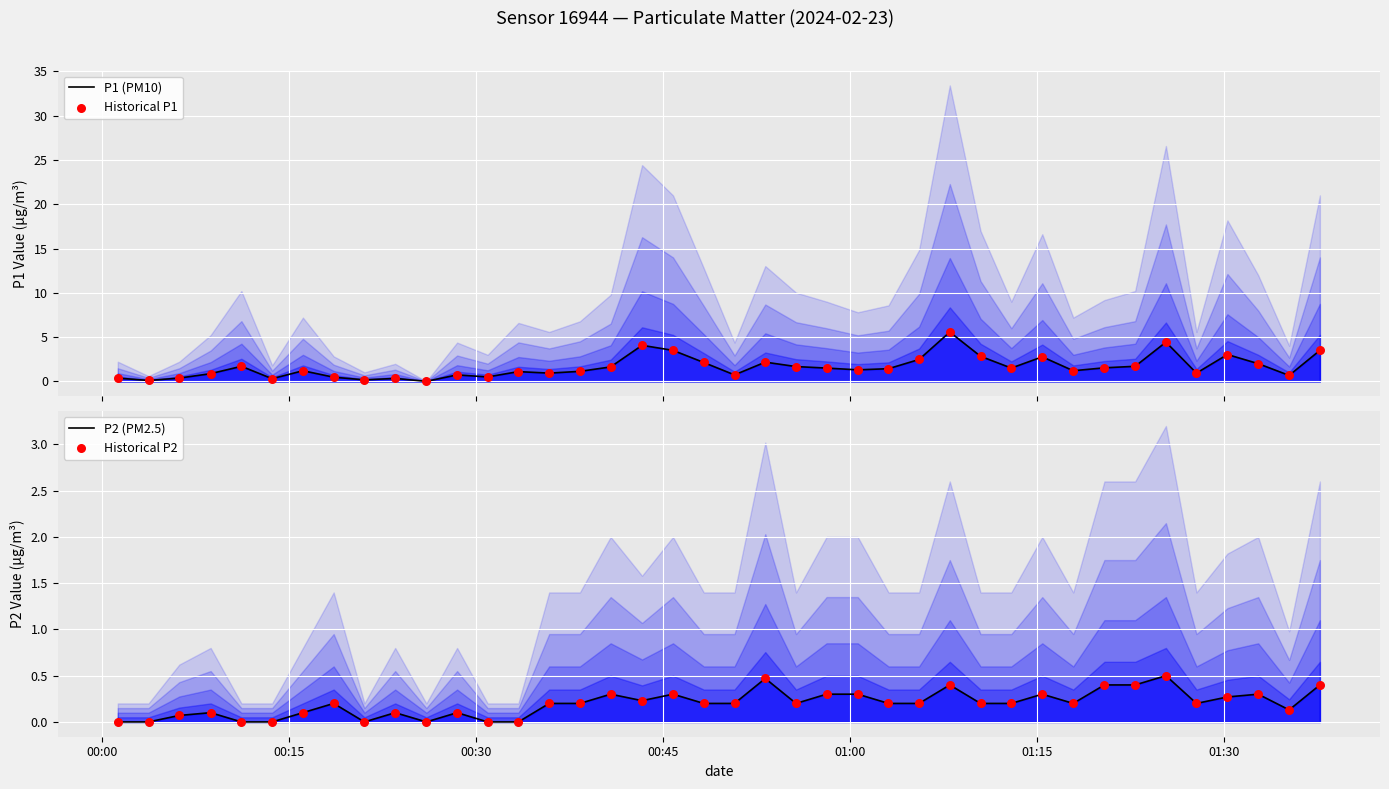

At how many categories does at least one series exceed 5?

1